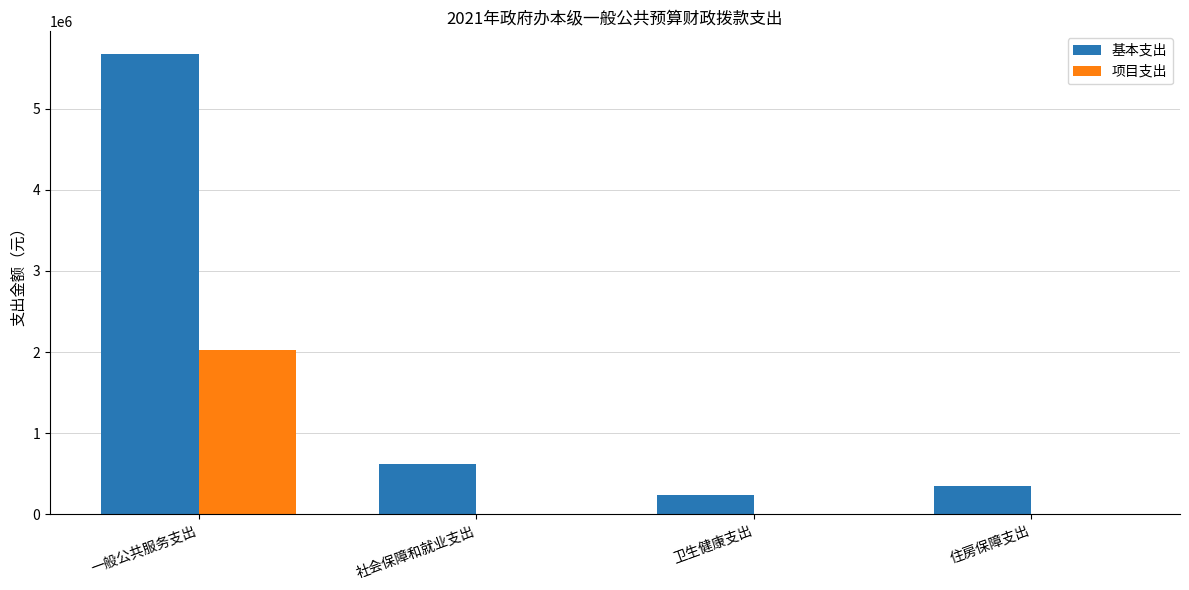

The 项目支出 series shows -819069 at 社会保障和就业支出. True or false?

False